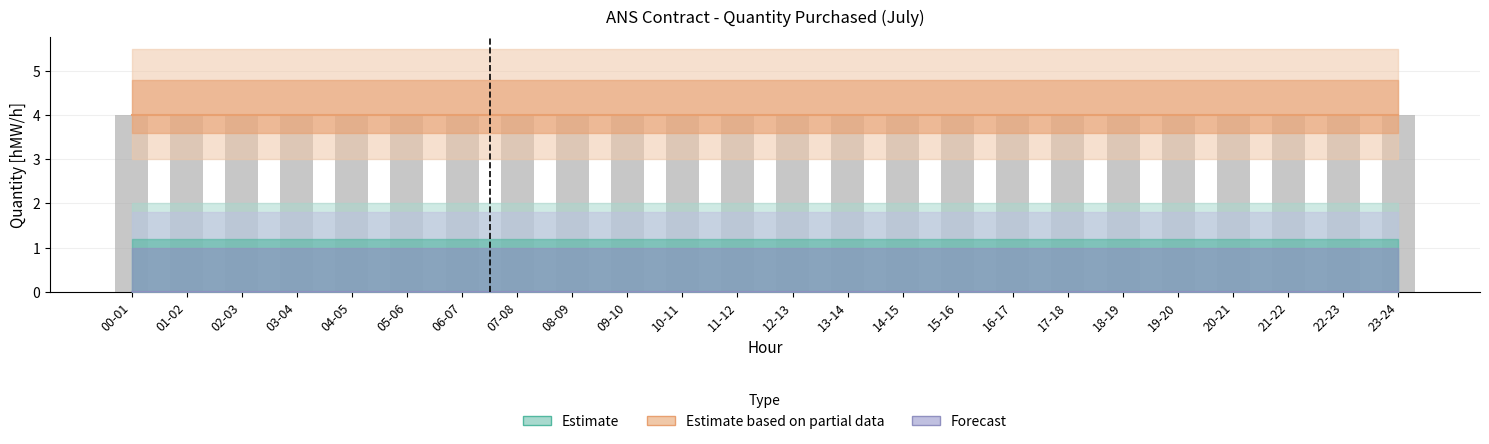

How many distinct data groups are displayed?

3